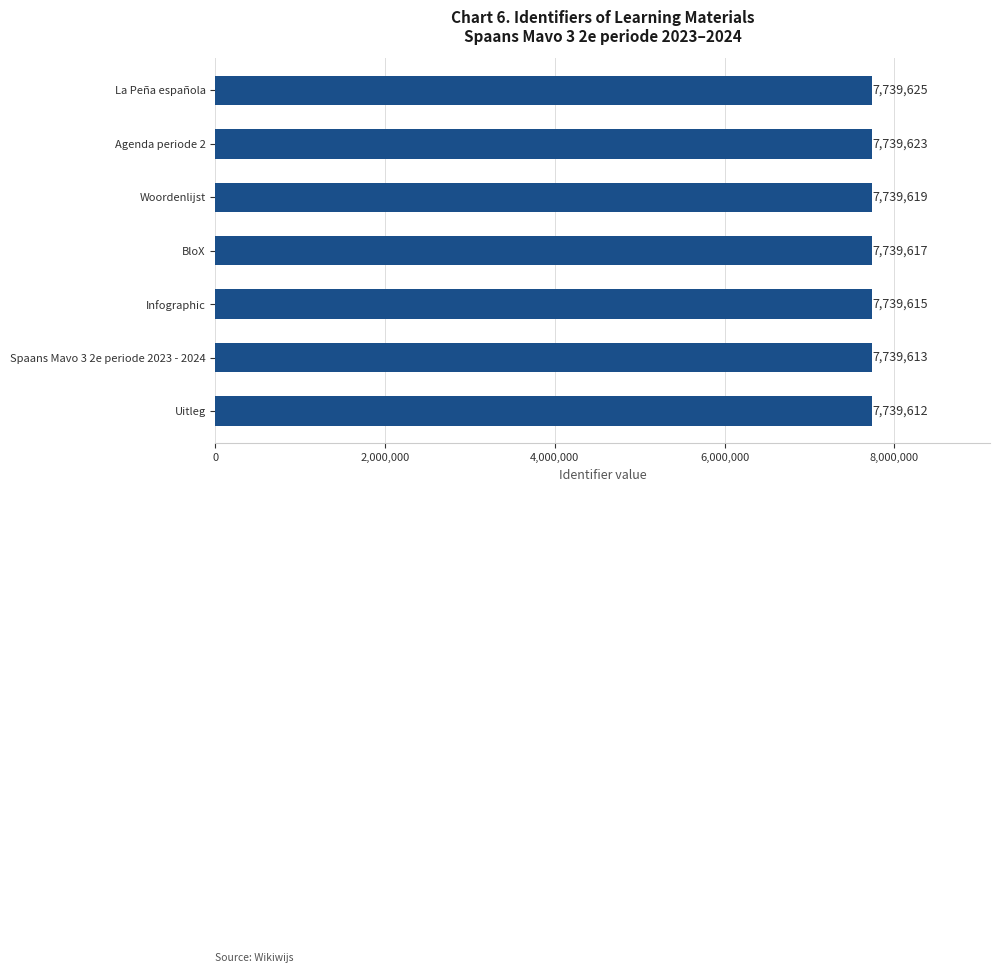

How many categories are shown in the chart?

7